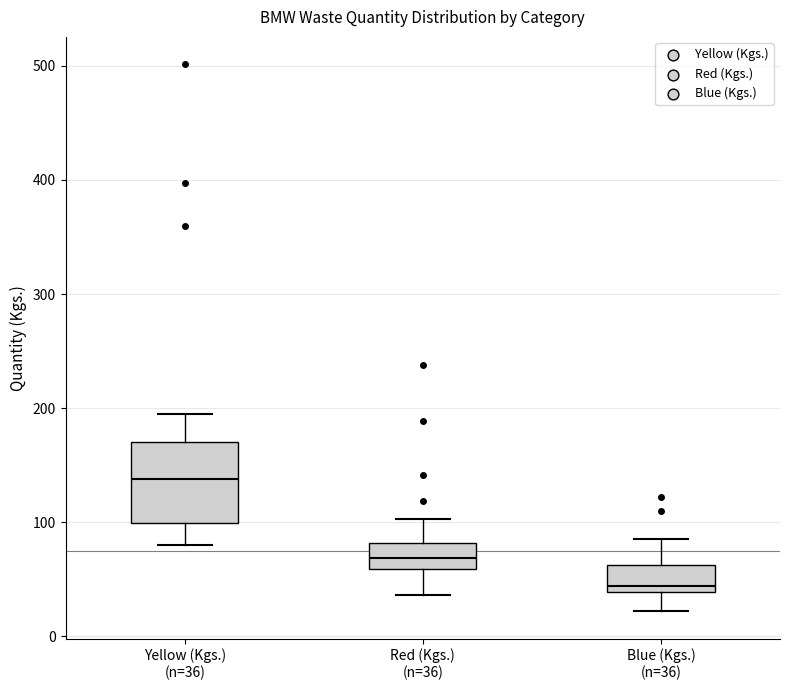

Which box's median line is the highest?

Yellow (Kgs.) (n=36)